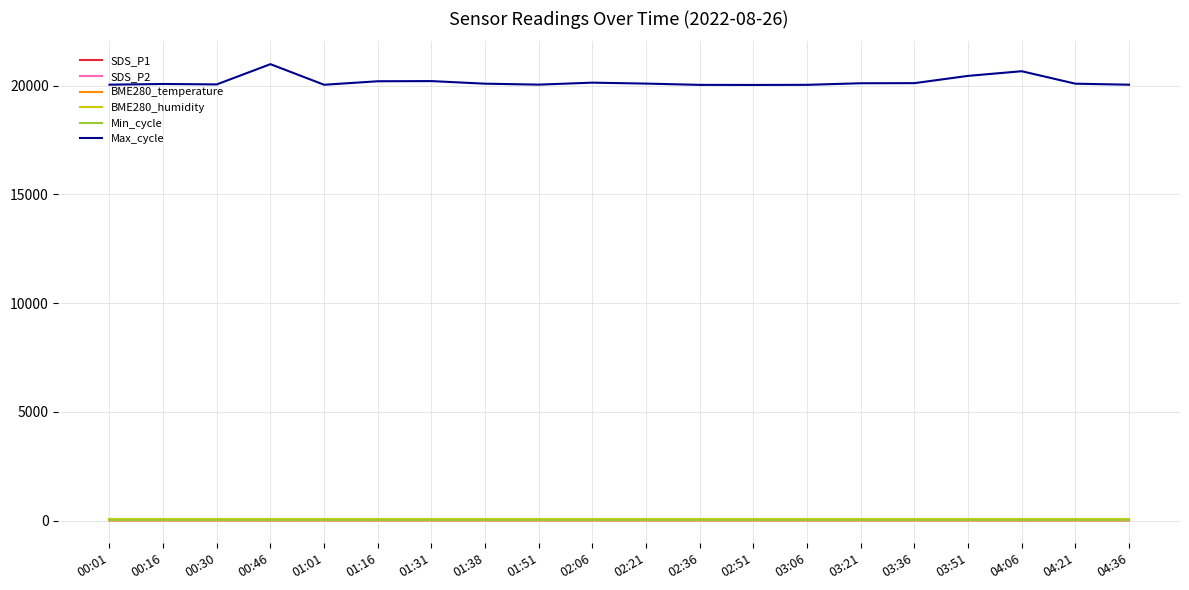

Which series has the largest total across all categories?

Max_cycle